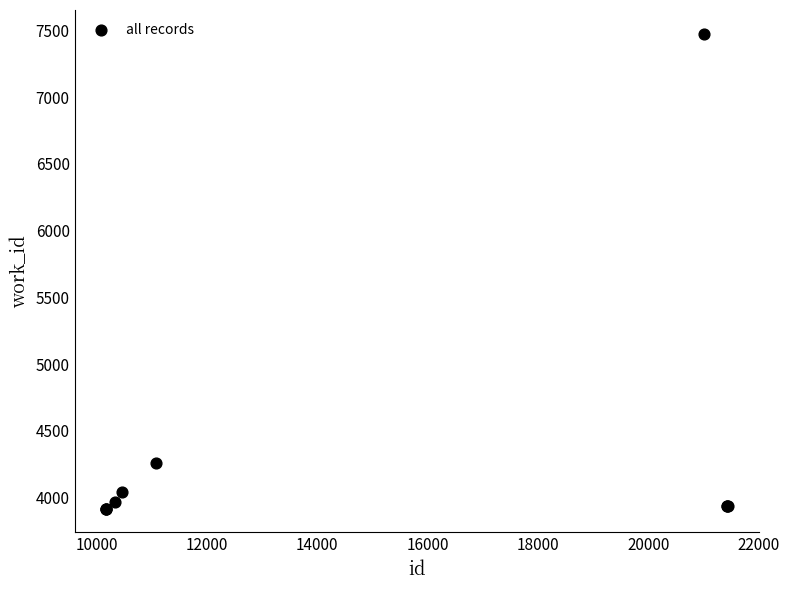

What Y value in the scatter plot is closest to 5696?

4255